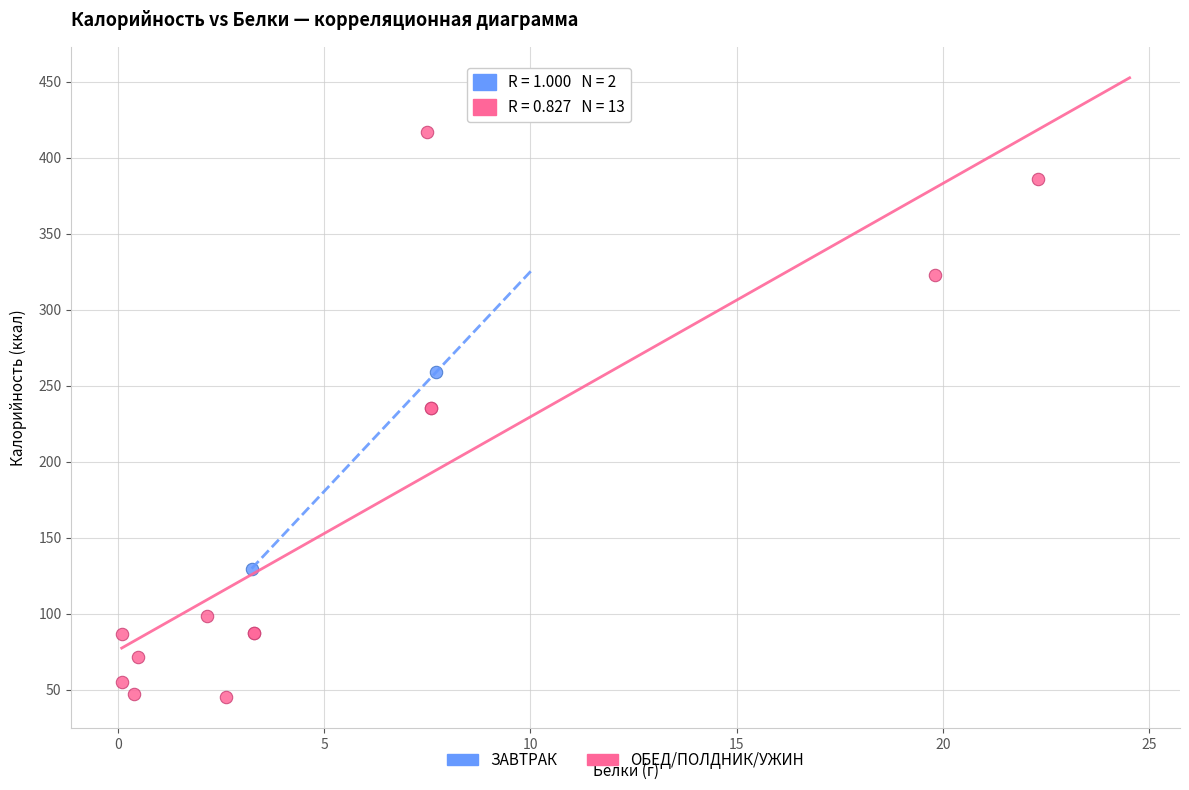

Which series reaches the maximum Y coordinate?

ОБЕД/ПОЛДНИК/УЖИН